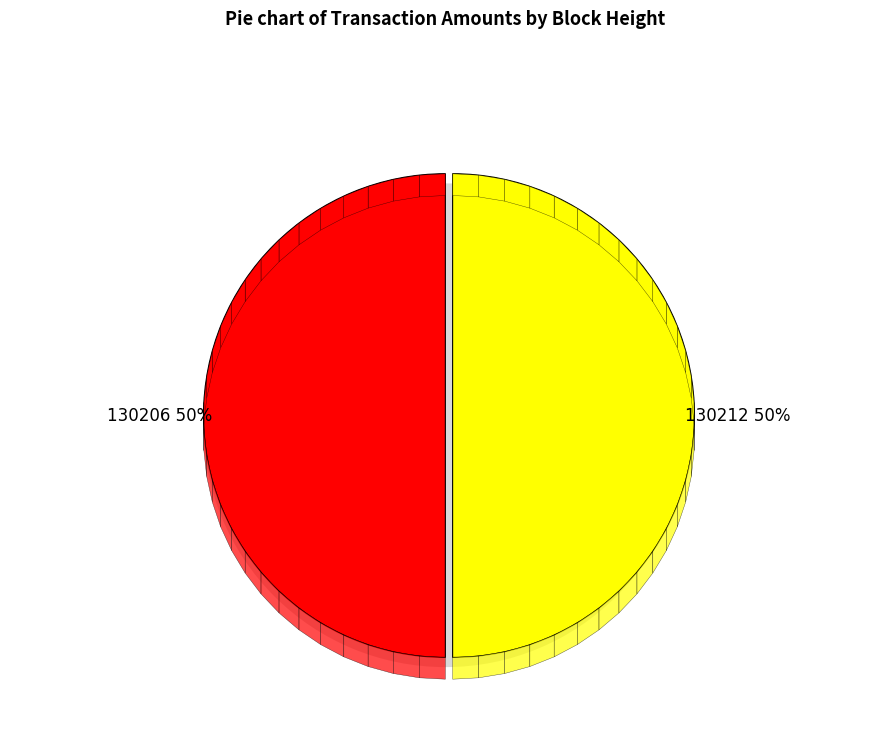

The 130206 slice represents 43% of the pie. True or false?

False